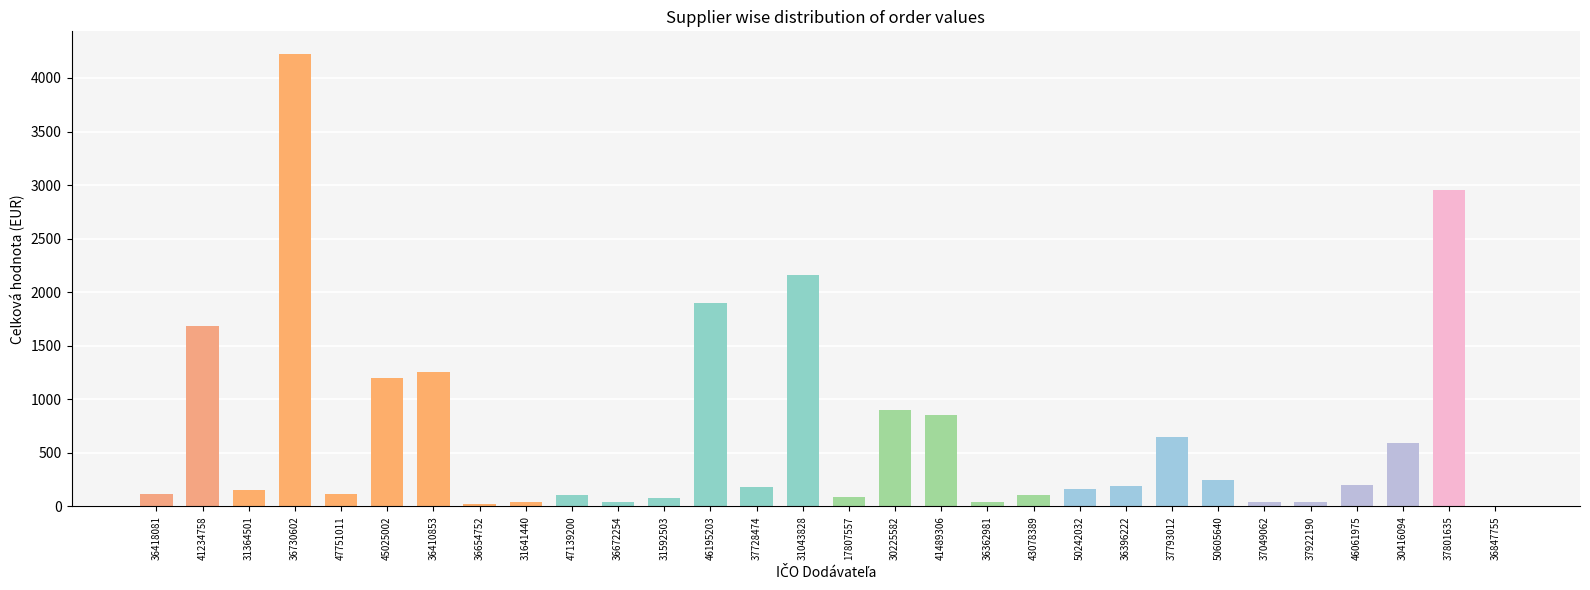

What is the maximum value shown in the chart?

4224.0